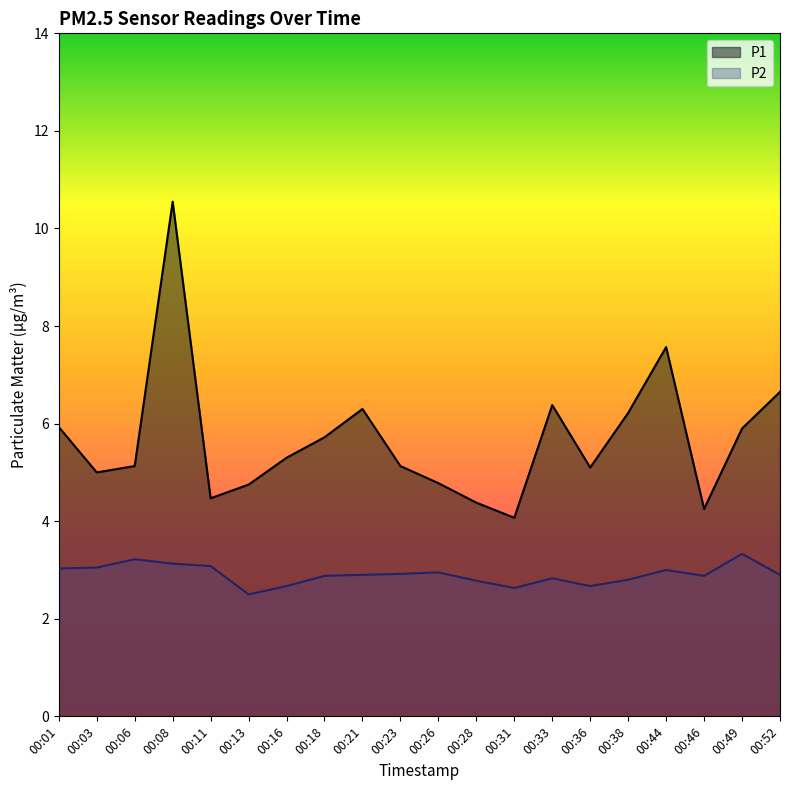

What is the value of the P2 point at the 20th from the left?

2.9